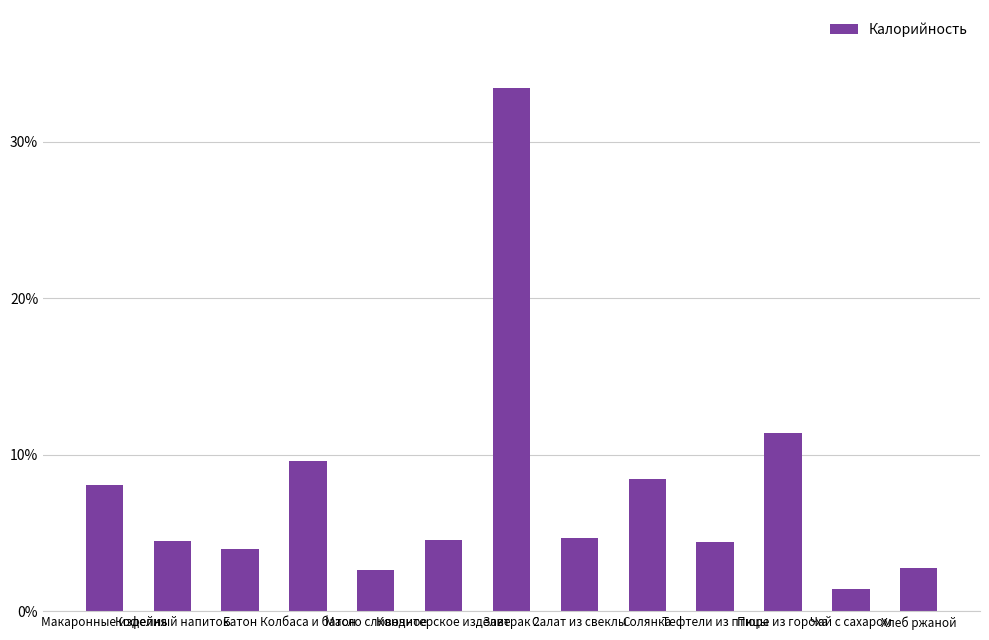

What is the label of the 5th bar from the left?

Масло сливочное